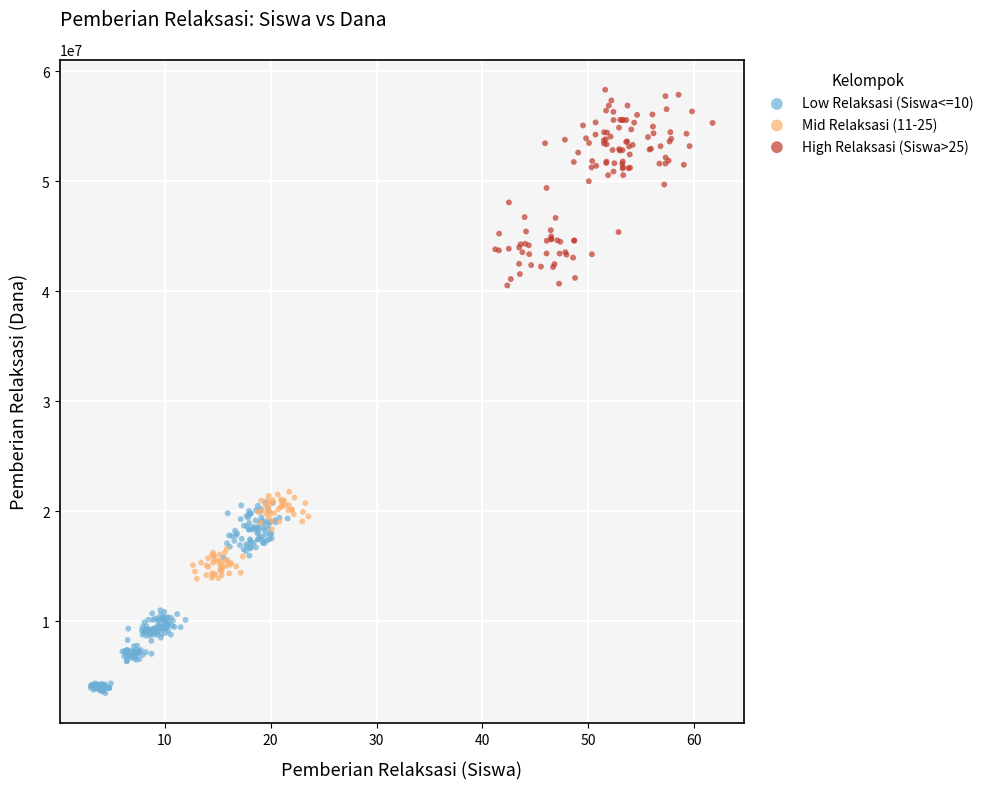

Which series reaches the minimum Y coordinate?

Low Relaksasi (Siswa<=10)